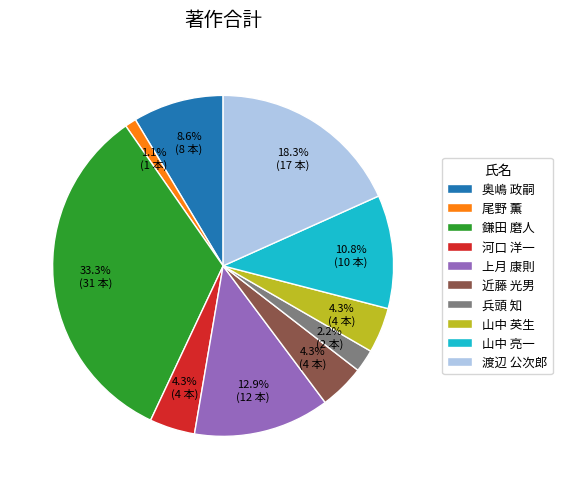

Do 尾野 薫 and 上月 康則 together represent more than half of the pie?

No